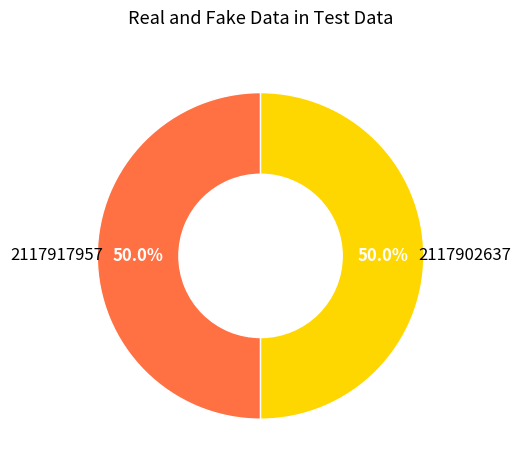

To the nearest percent, what is the average slice percentage?

50%